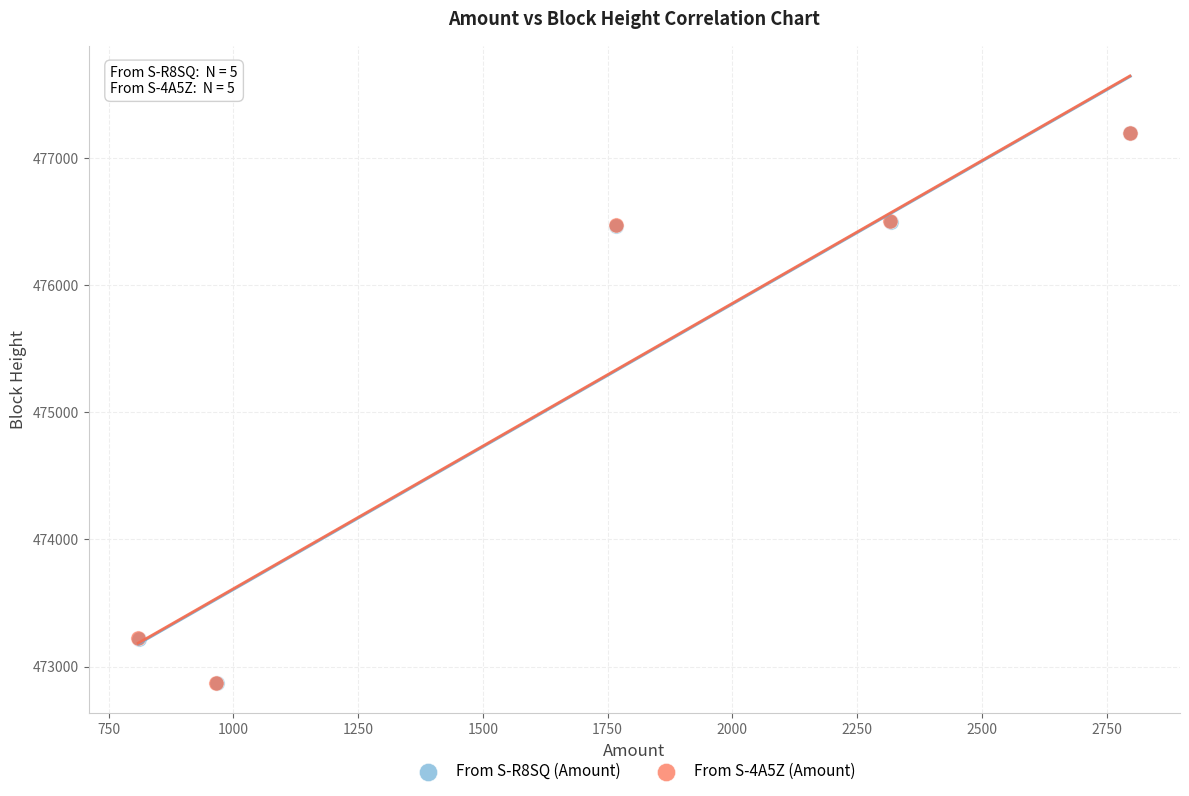

What are all the series names shown in the legend?

From S-R8SQ (Amount), From S-4A5Z (Amount)